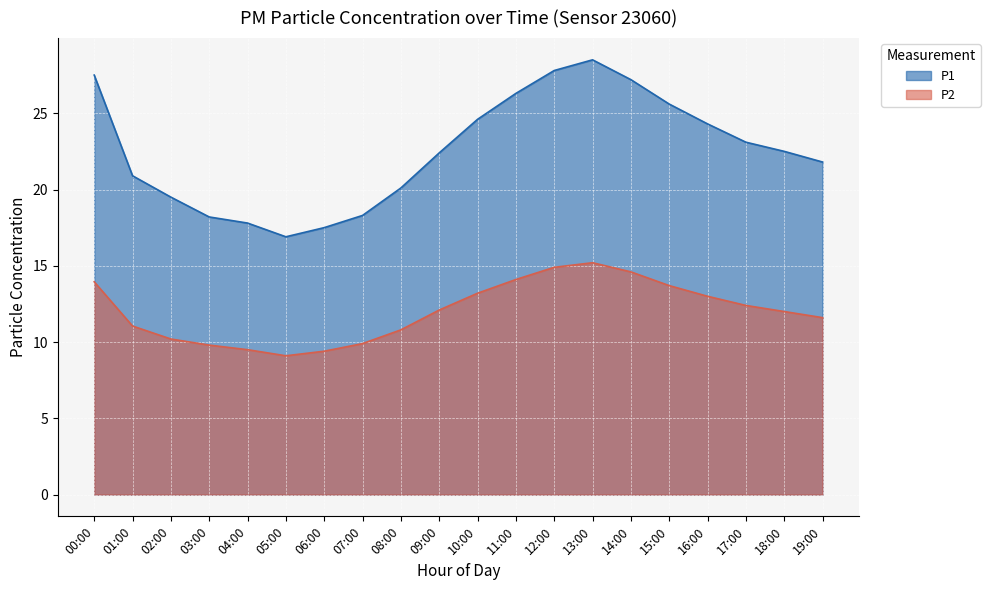

What position from the right is 07:00?

13